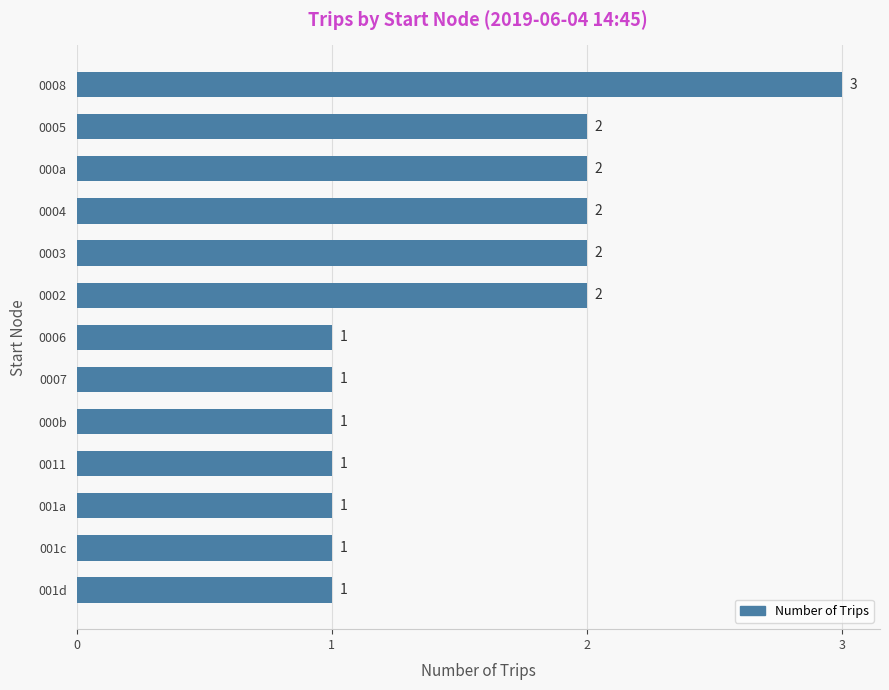

How many bars are there in total?

13